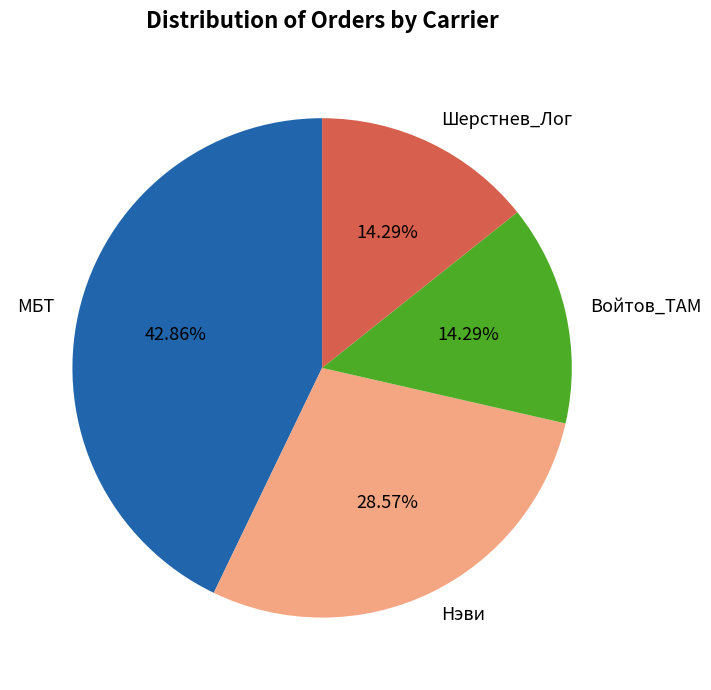

Does Войтов_ТАМ represent more than half of the total?

No